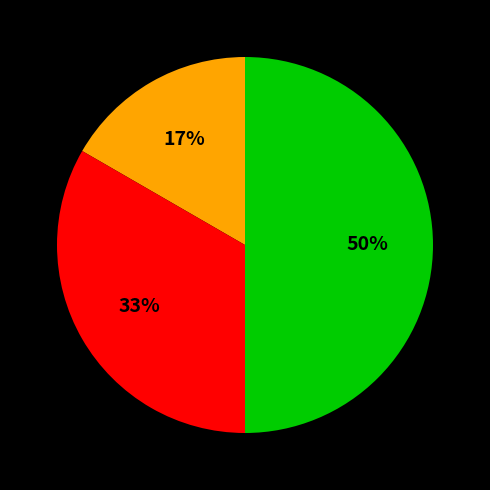

To the nearest percent, what is the difference between the largest and smallest slice percentages?

33%